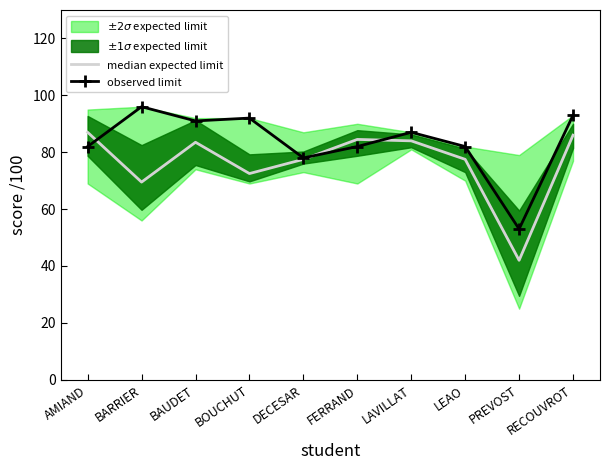

Is it true that observed limit equals 78.0 at DECESAR?

True